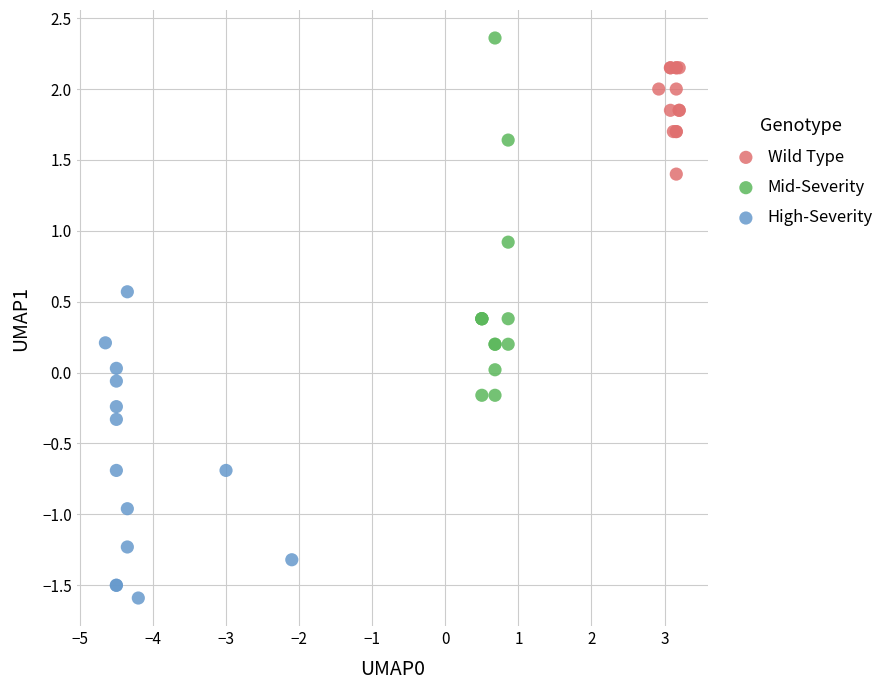

Which series has the widest spread of Y values?

Mid-Severity